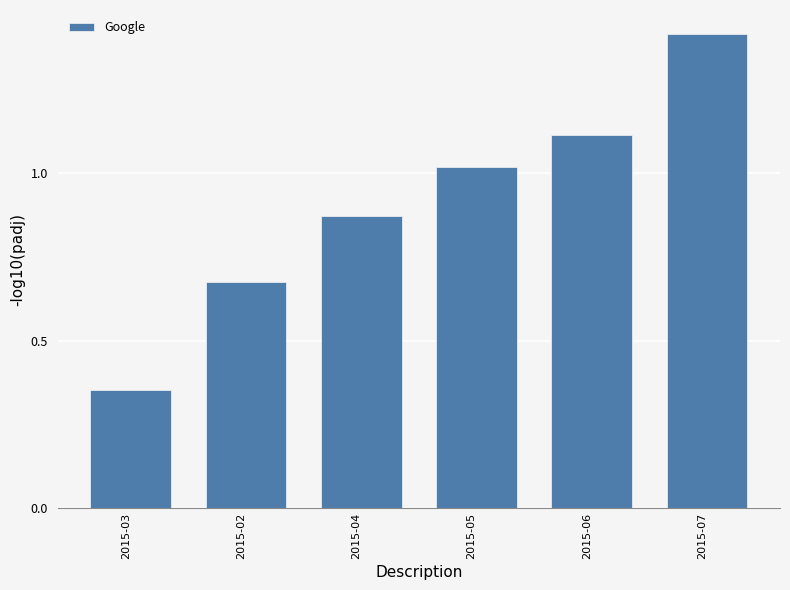

Where does the data first go above 1?

2015-05